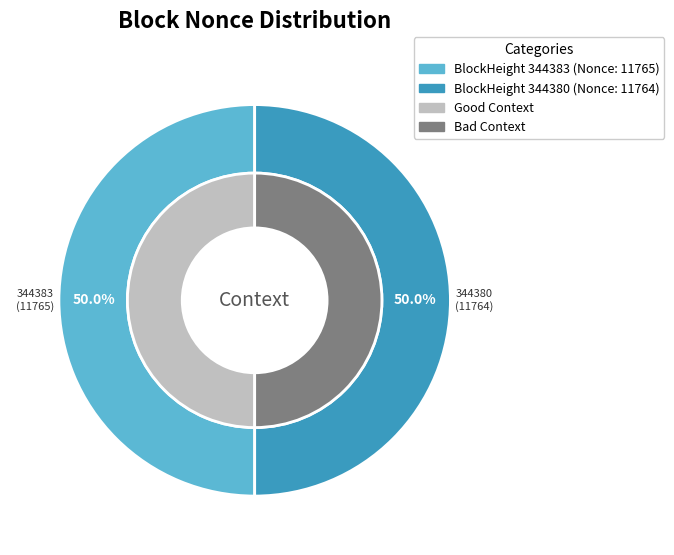

Between 344380 and 344383, which is larger?

344383